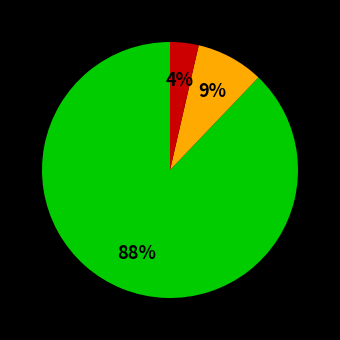

To the nearest percent, what is the average slice percentage?

33%